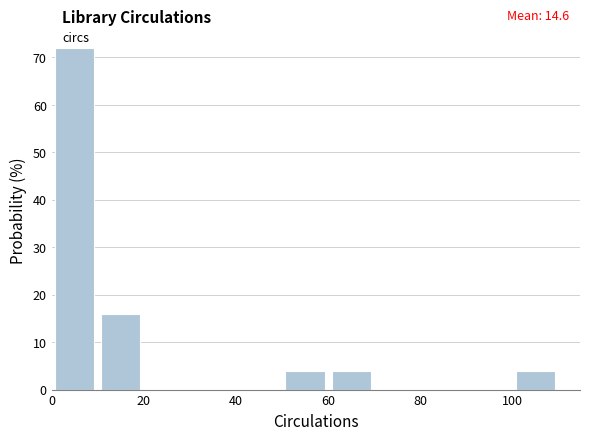

Which range on the x-axis has the tallest bar?

0 to 10